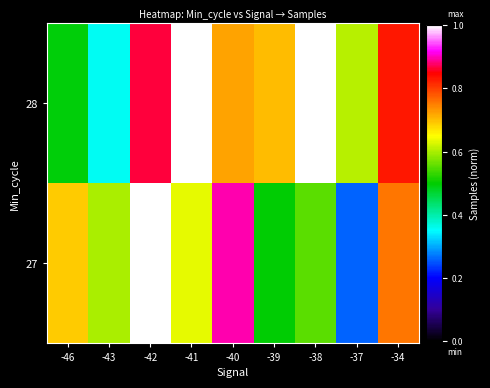

At which category is the sum across all series the highest?

-42